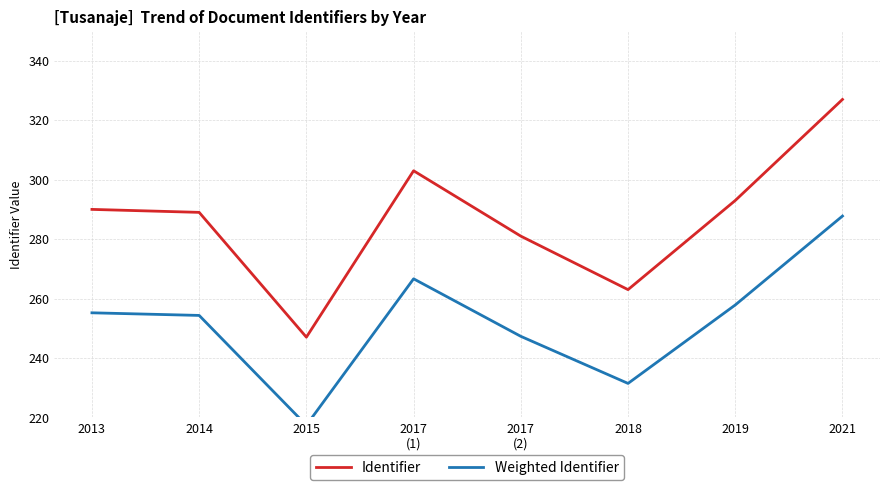

Where does the Weighted Identifier series first go above 255?

2013